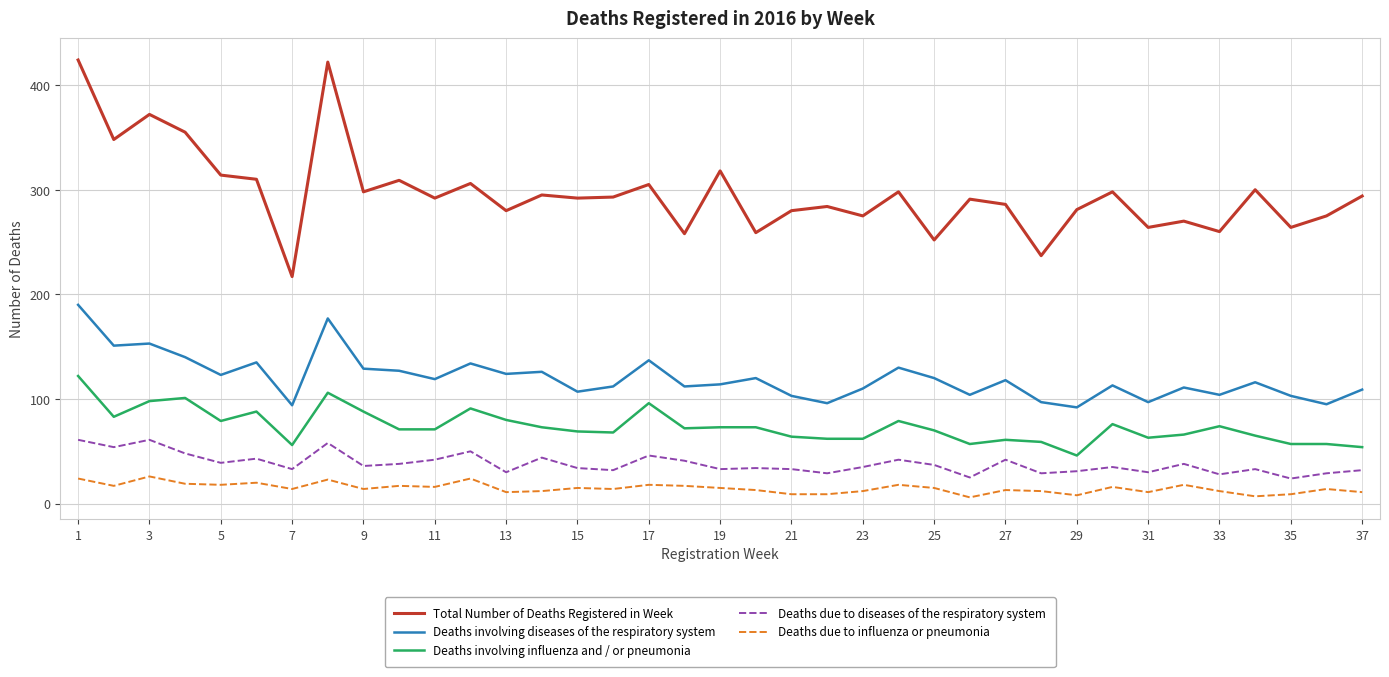

Rank the series by their maximum value, from highest to lowest.

Total Number of Deaths Registered in Week, Deaths involving diseases of the respiratory system, Deaths involving influenza and / or pneumonia, Deaths due to diseases of the respiratory system, Deaths due to influenza or pneumonia